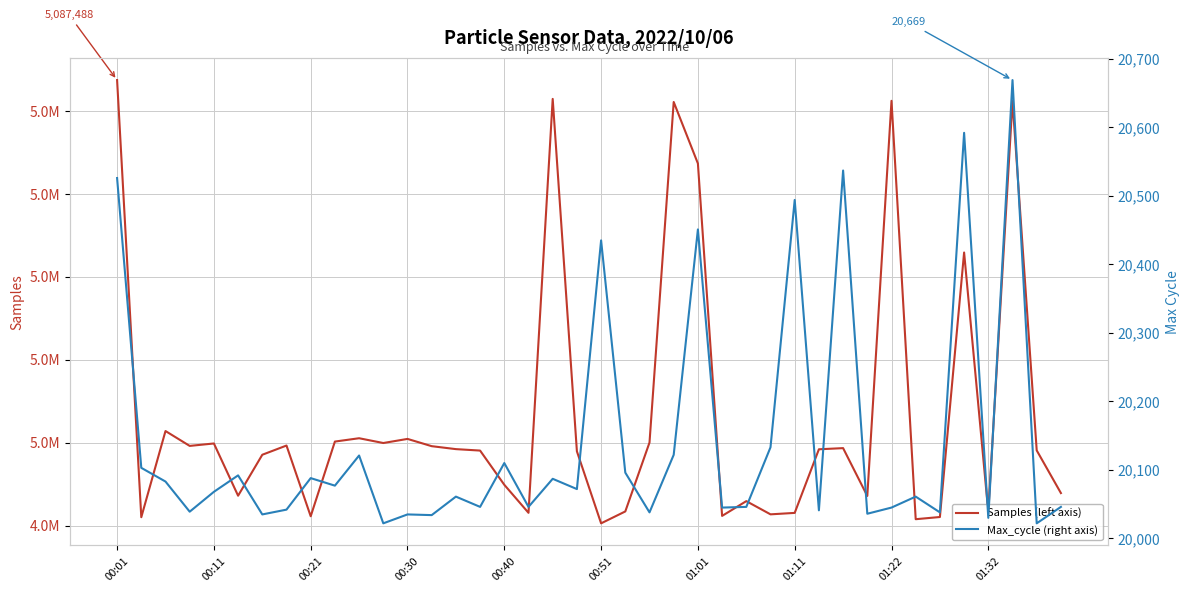

The value of Samples (left axis) at 38 is 4998139. True or false?

True